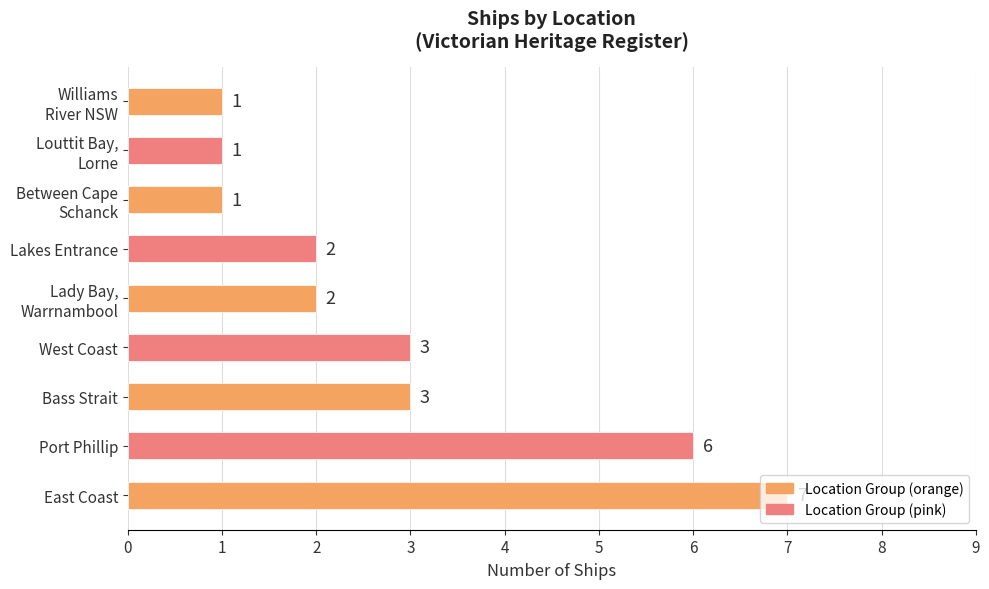

Is it true that the value at Bass Strait is 3?

True